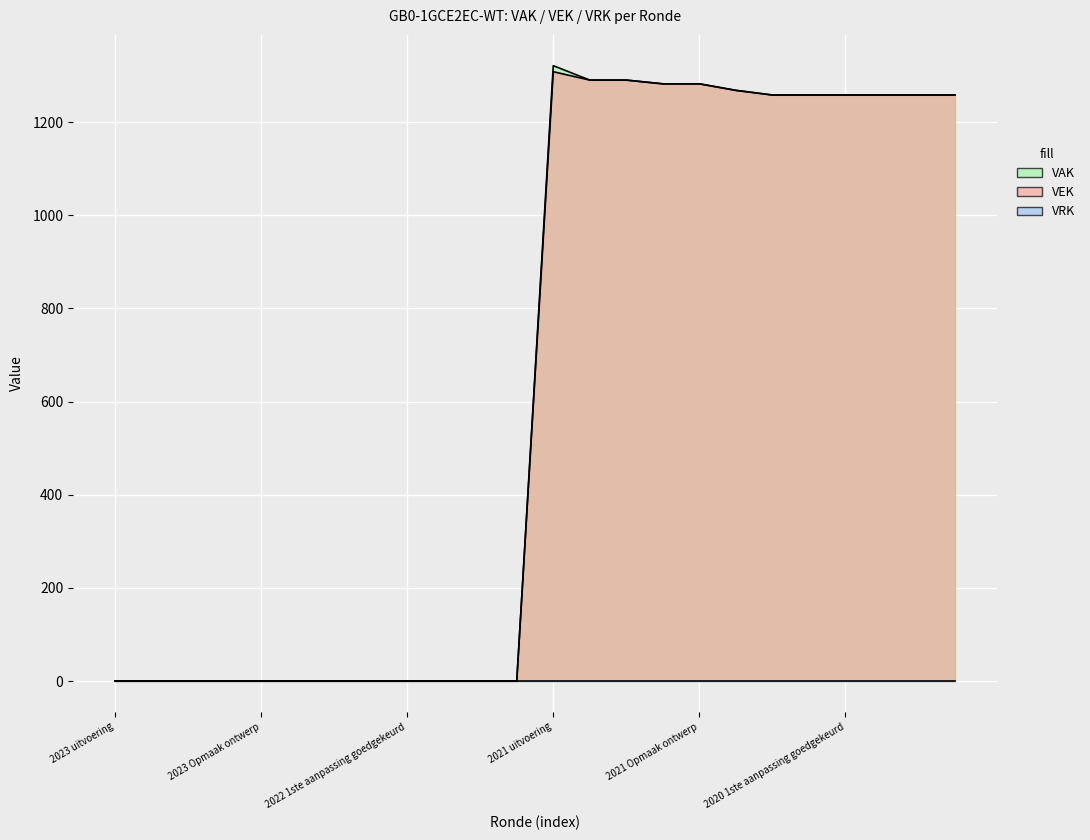

True or false: VAK and VEK cross at least once.

False